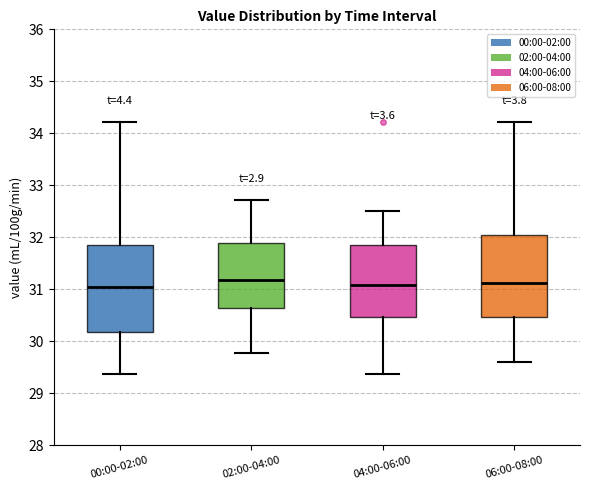

Where does the upper whisker of the box for 02:00-04:00 end on the y-axis? The values are not printed on the chart, so give them approximately, as read against the axis.

32.7